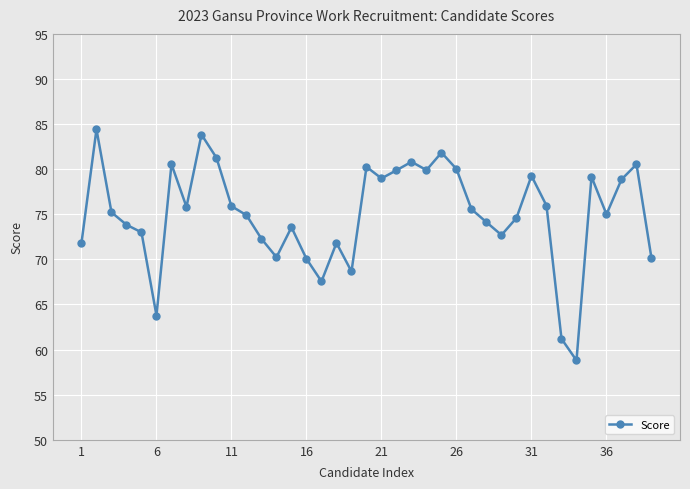

What is the smallest value displayed?

58.8